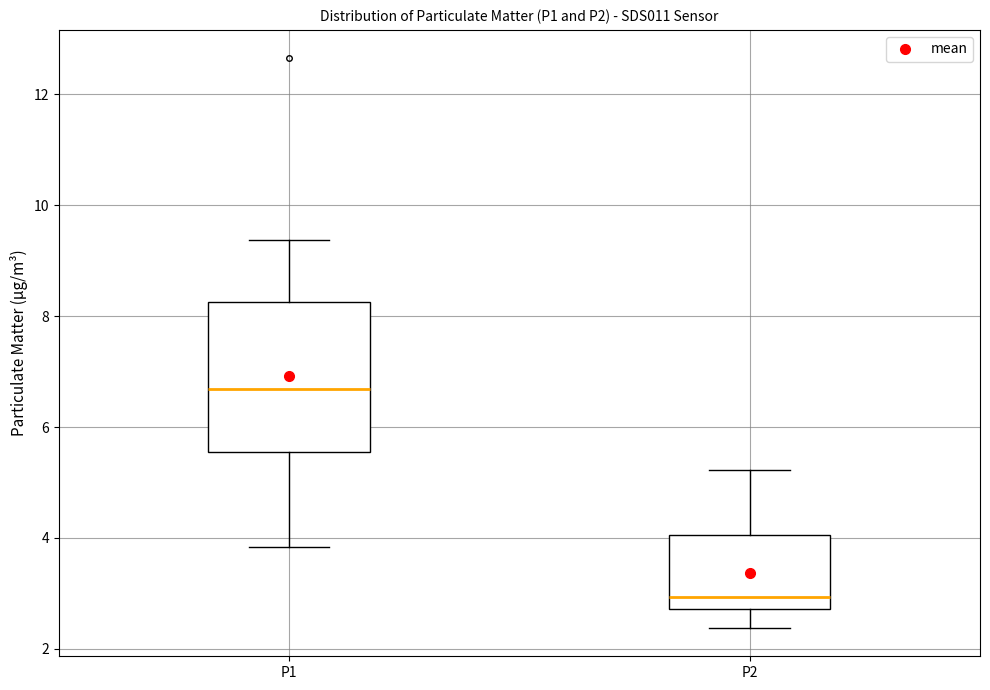

Reading left to right, transcribe this box plot: for each box, give where its median line is, the range the box spans, and where its two whiskers end, as read against the y-axis. The values are not printed on the chart, so give them approximately, as read against the axis.

P1: median 6.6, box 5.6 to 8.2, whiskers 3.8 to 9.4
P2: median 3.0, box 2.8 to 4.0, whiskers 2.4 to 5.2